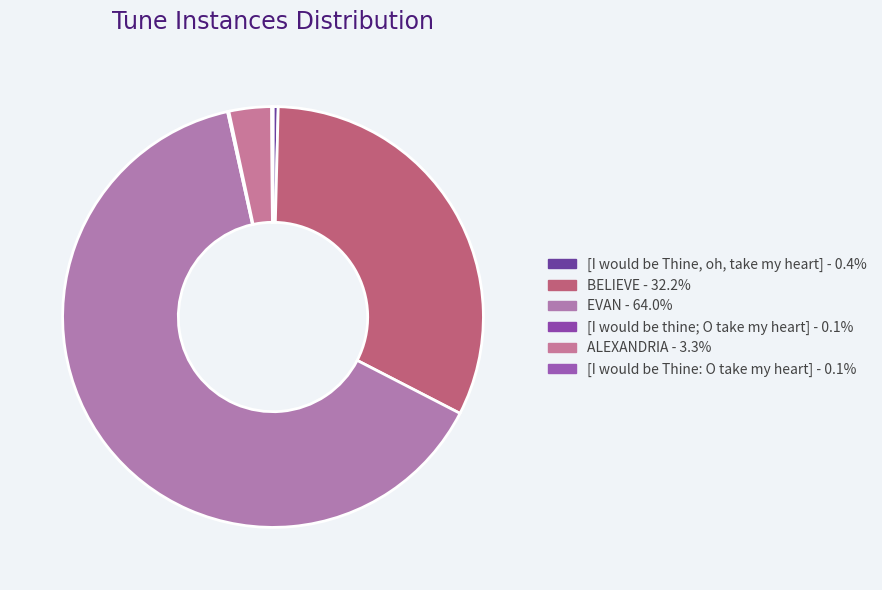

Which slice represents more than half of the pie?

EVAN